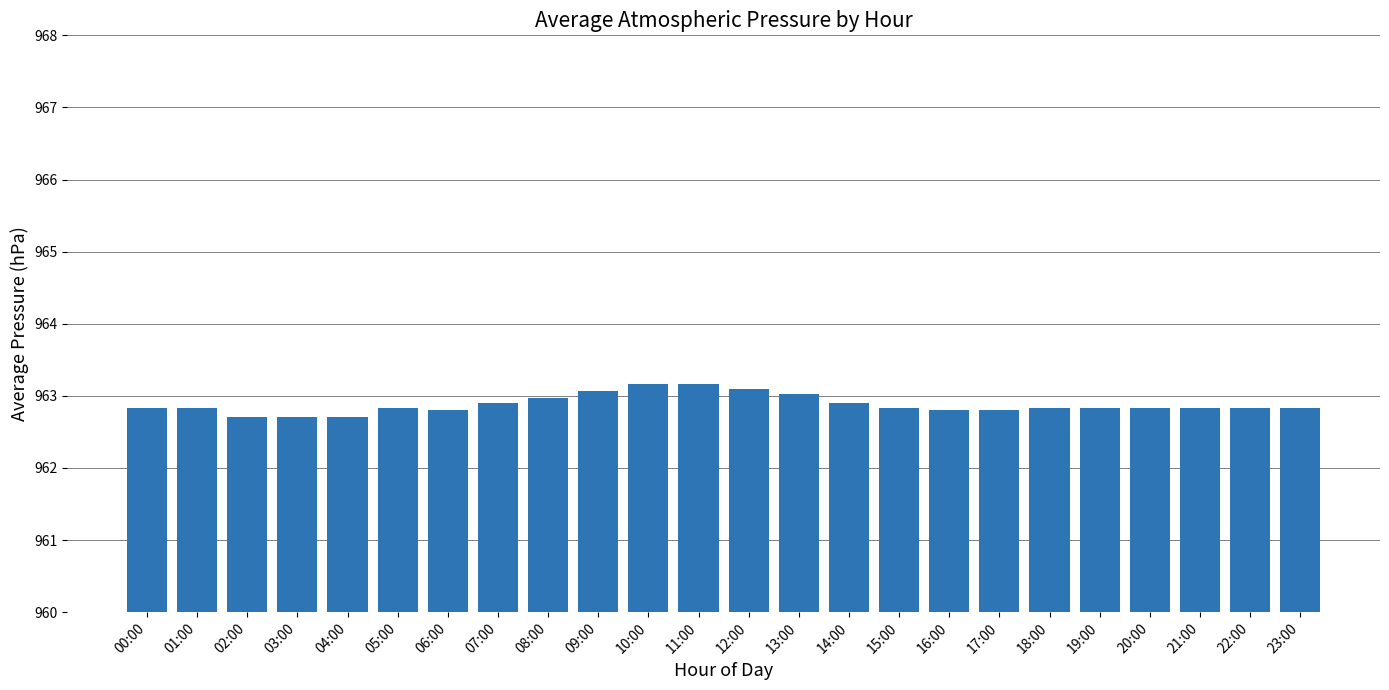

What is the minimum value shown in the chart?

962.7